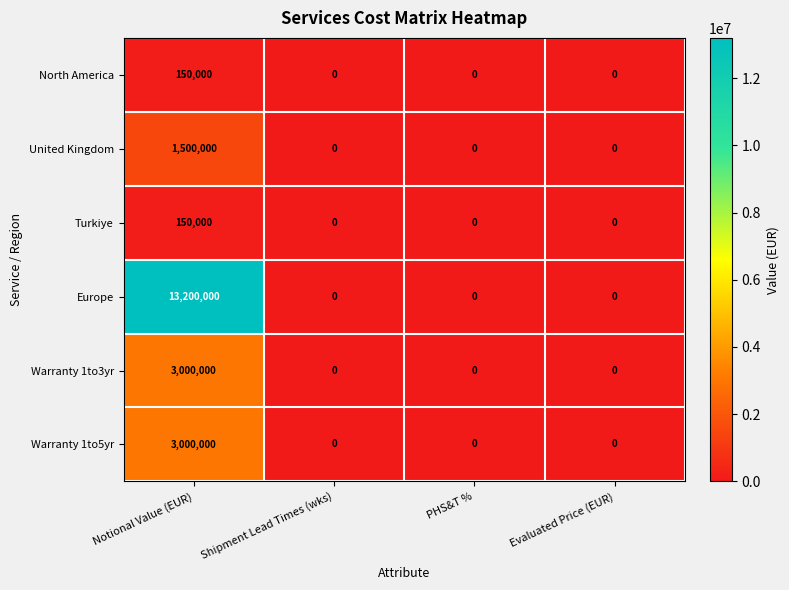

Which series changed the most between Notional Value (EUR) and PHS&T %?

Europe